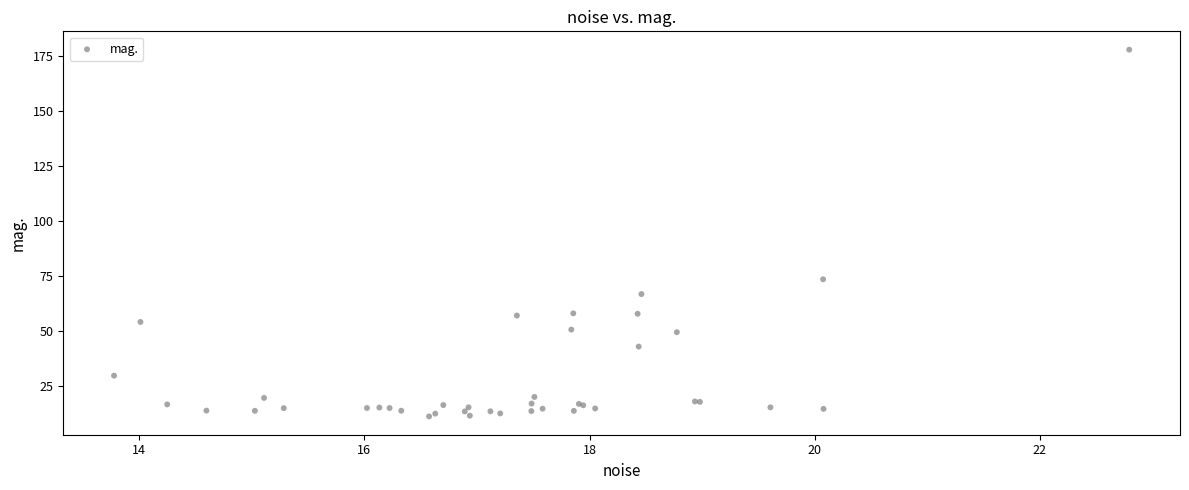

What Y value in the scatter plot is closest to 94?

73.6